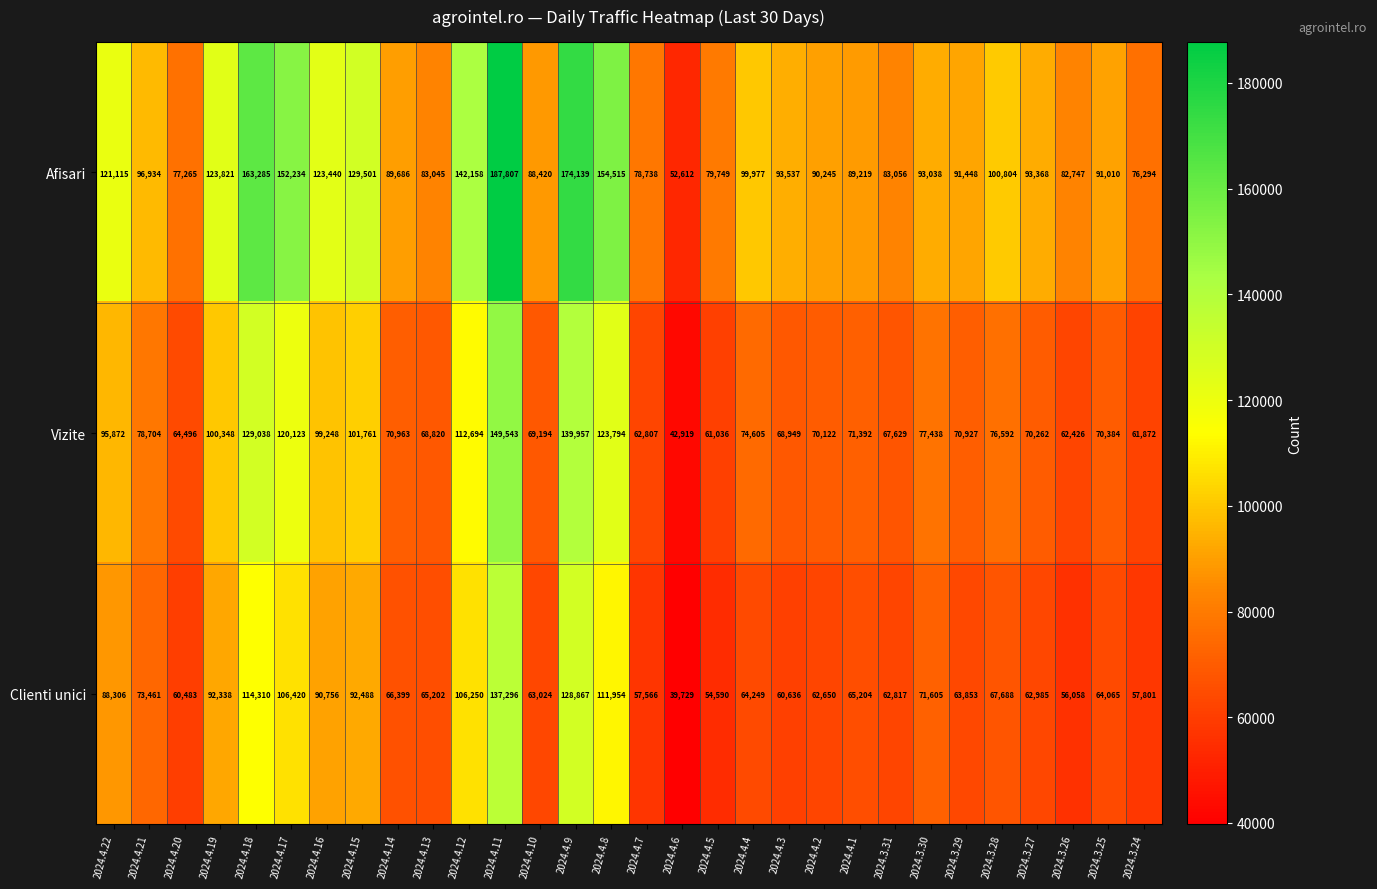

Rank the series by their average value, from lowest to highest.

Clienti unici, Vizite, Afisari